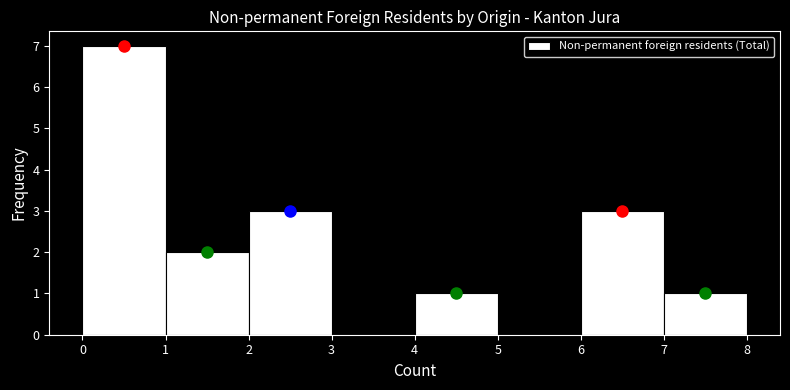

Reading left to right, list every bar in this chart as the range it spans on the x-axis followed by its height. The values are not printed on the chart, so give them approximately, as read against the axis.

0 to 1: 7
1 to 2: 2
2 to 3: 3
3 to 4: 0
4 to 5: 1
5 to 6: 0
6 to 7: 3
7 to 8: 1